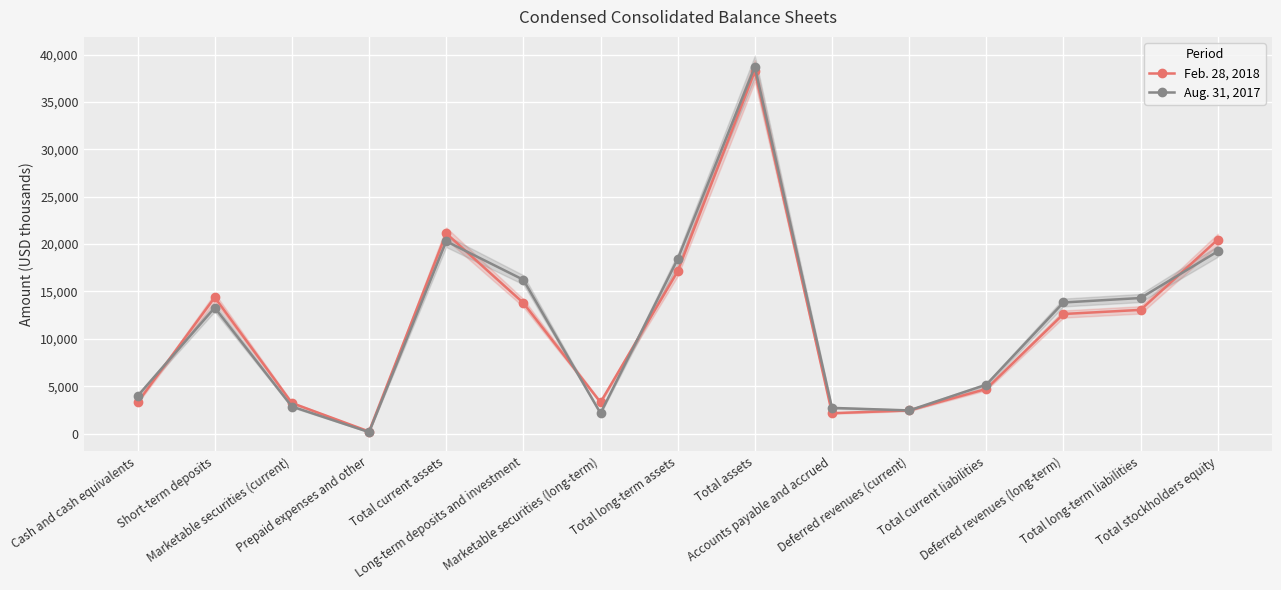

At which category does Feb. 28, 2018 reach its first local peak?

Short-term deposits